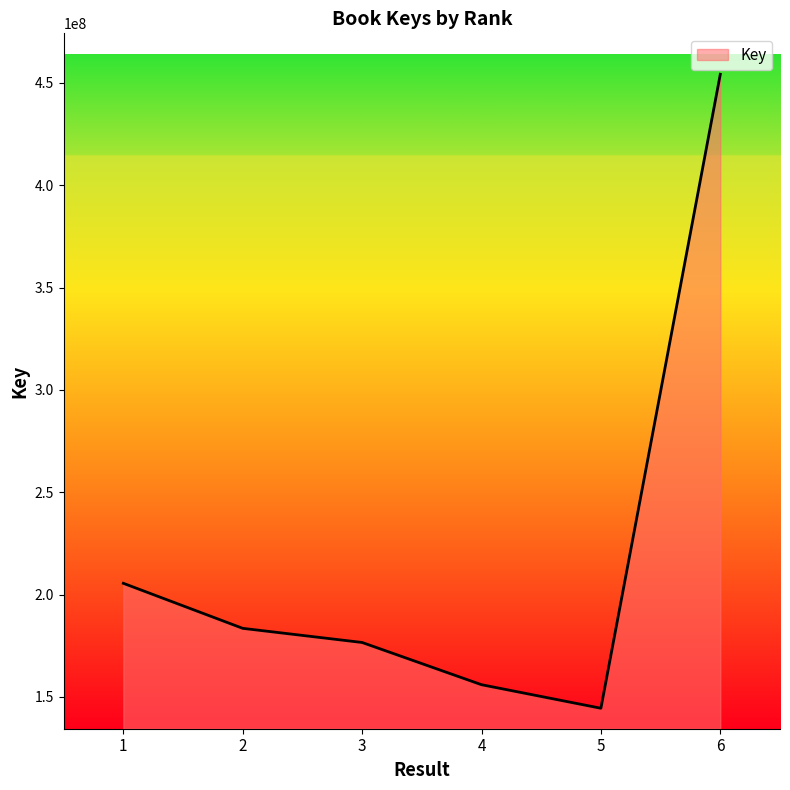

What is the sum of all values?

1320291809